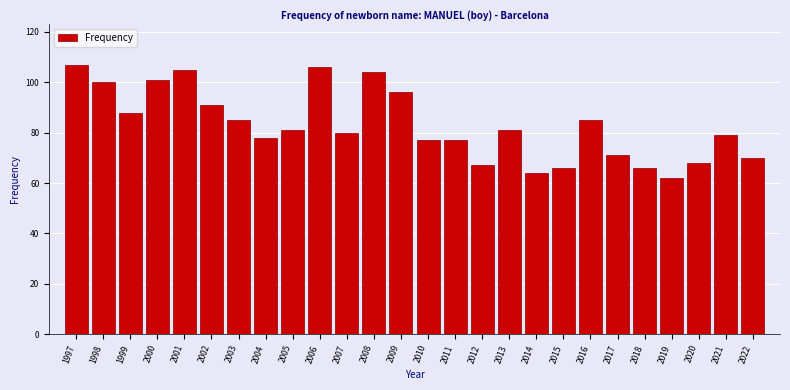

Reading left to right, what are all the values shown in this chart?

107	100	88	101	105	91	85	78	81	106	80	104	96	77	77	67	81	64	66	85	71	66	62	68	79	70